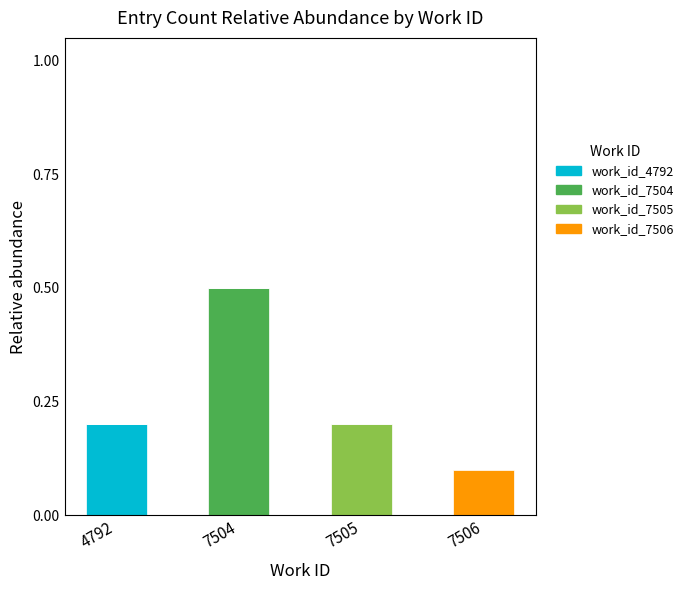

The work_id_4792 series shows -0.1 at 7504. True or false?

False